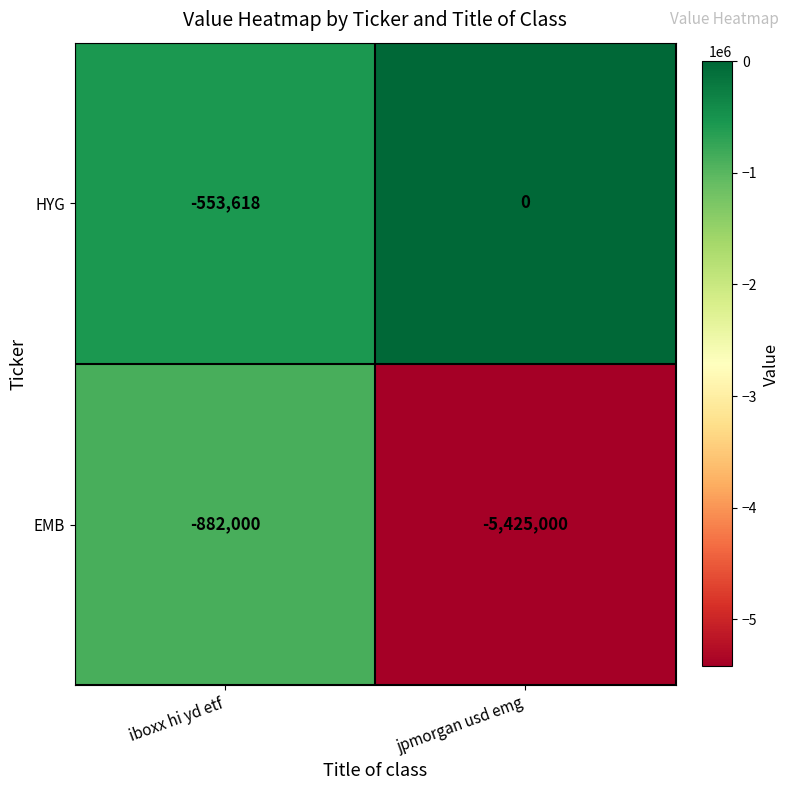

What is the sum of all EMB values?

-6307000